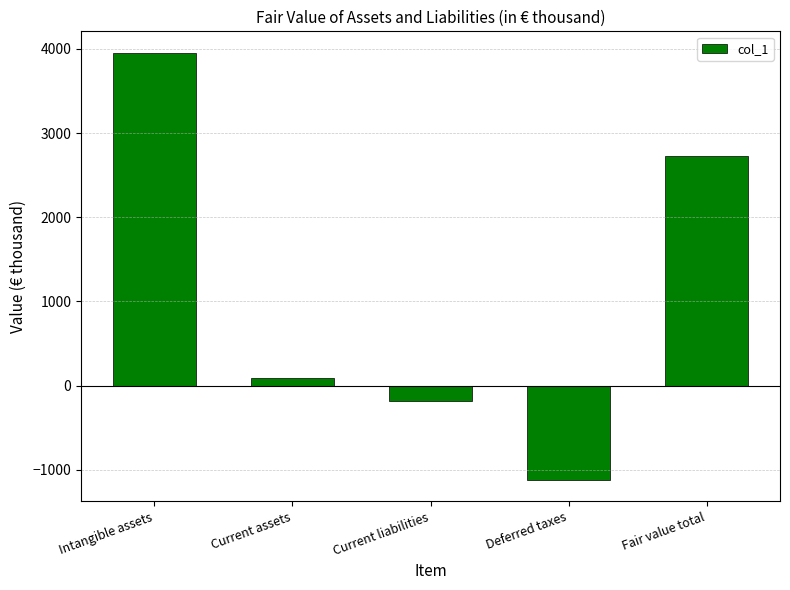

What is the difference between the values at Intangible assets and Current liabilities?

4145